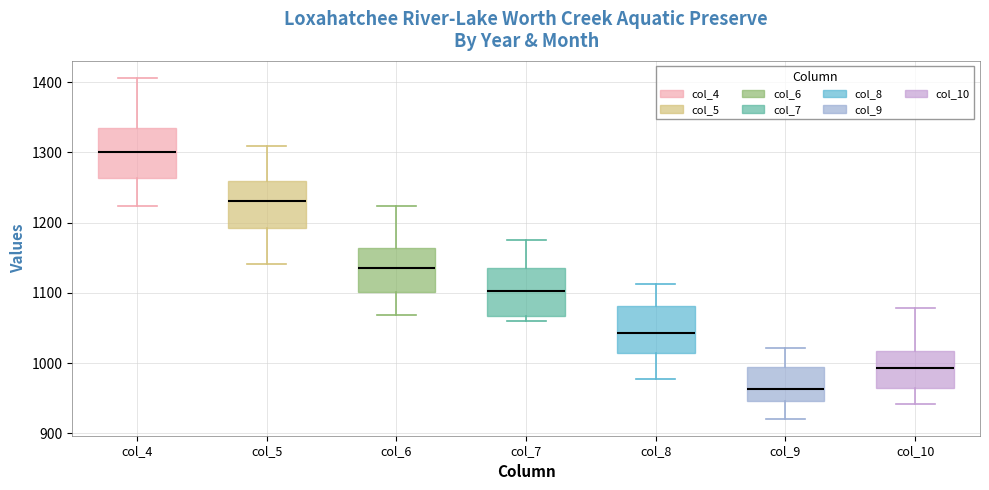

Which box has the lowest median line?

col_9